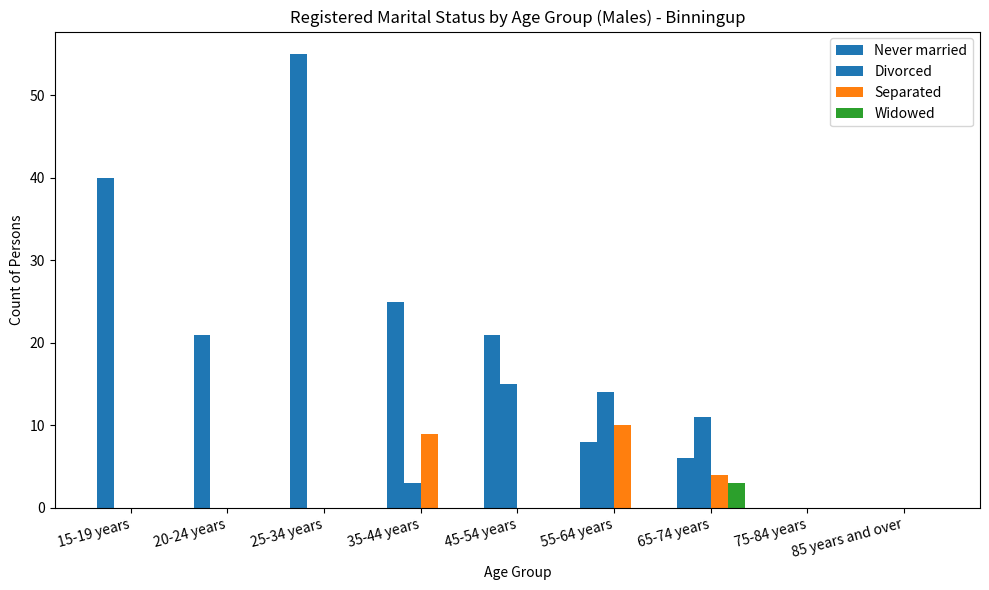

Is it true that Never married equals 4 at 65-74 years?

False